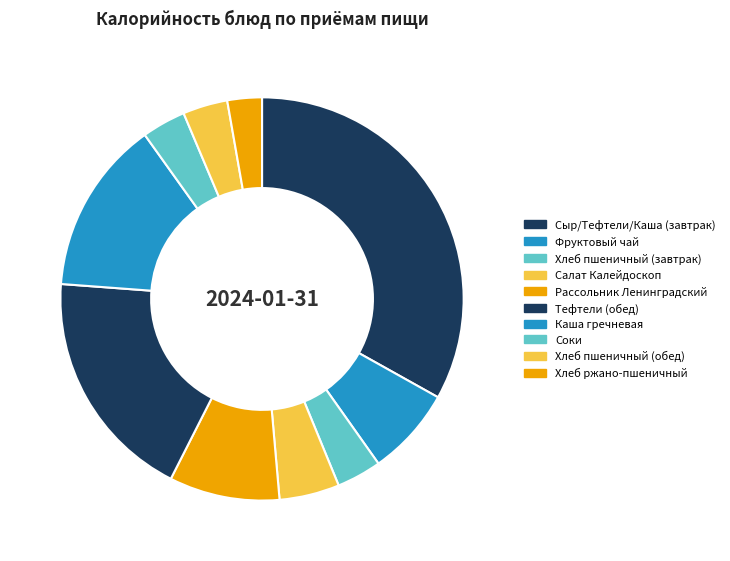

Rank the categories by value from lowest to highest.

Хлеб ржано-пшеничный, Соки, Хлеб пшеничный (завтрак), Хлеб пшеничный (обед), Салат Калейдоскоп, Фруктовый чай, Рассольник Ленинградский, Каша гречневая, Тефтели (обед), Сыр/Тефтели/Каша (завтрак)